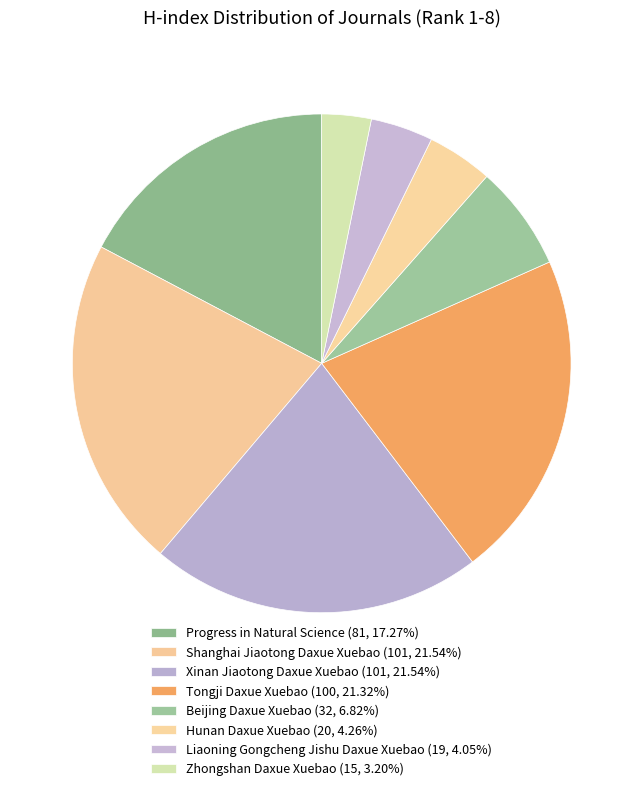

Is Liaoning Gongcheng Jishu Daxue Xuebao the majority of the pie?

No